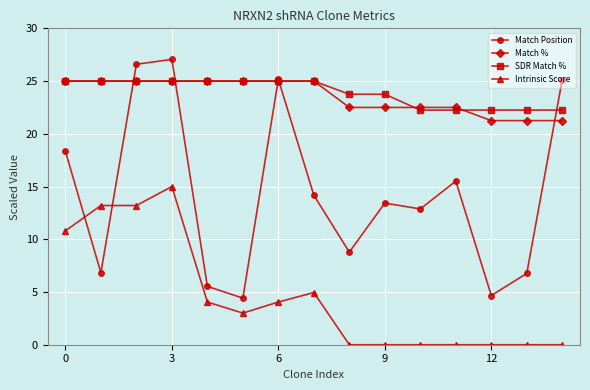

Which series has the largest range (max minus min)?

Match Position